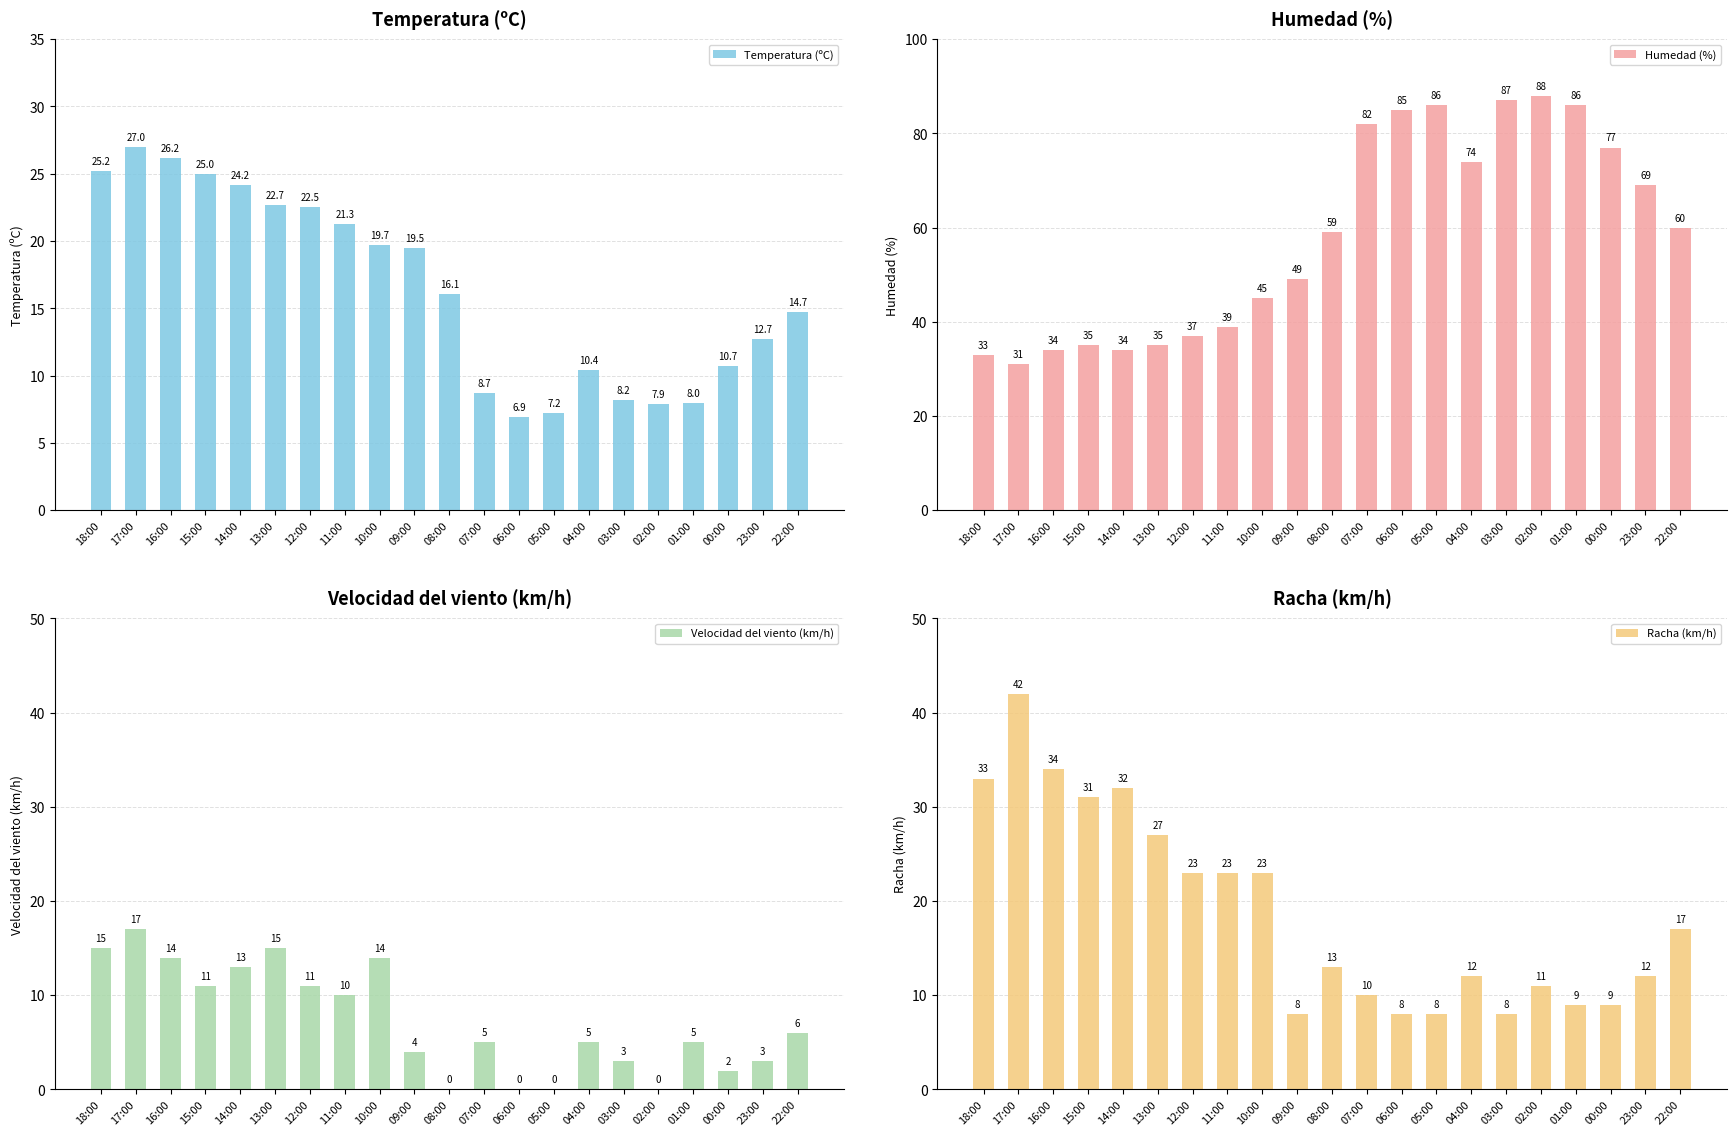

At which label does Humedad (%) first exceed 59?

07:00